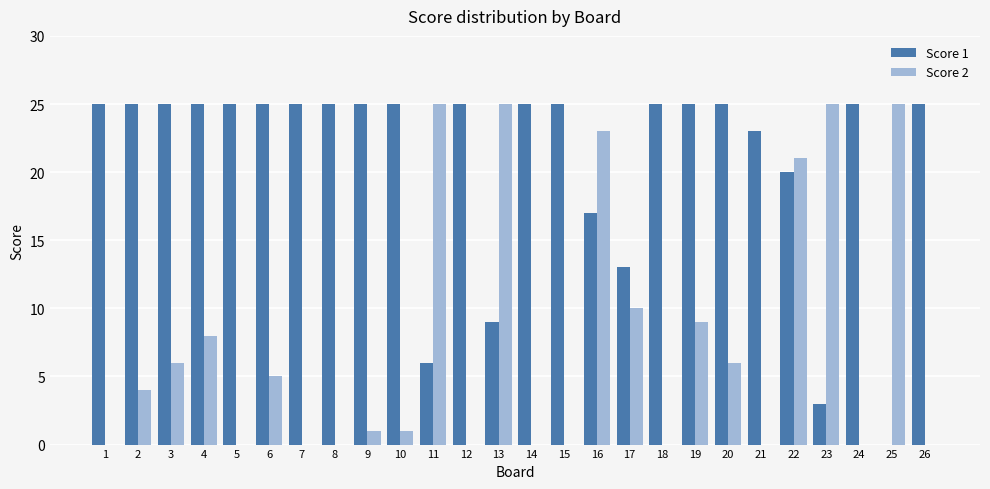

How many groups of bars are there?

26